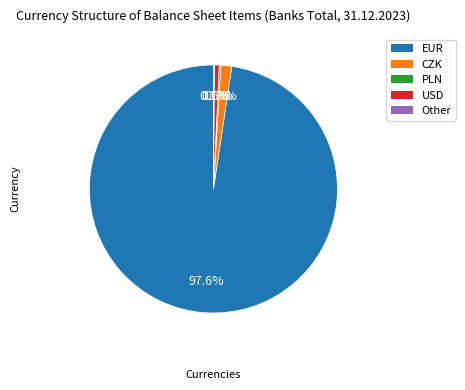

Which category has the biggest portion of the pie?

EUR